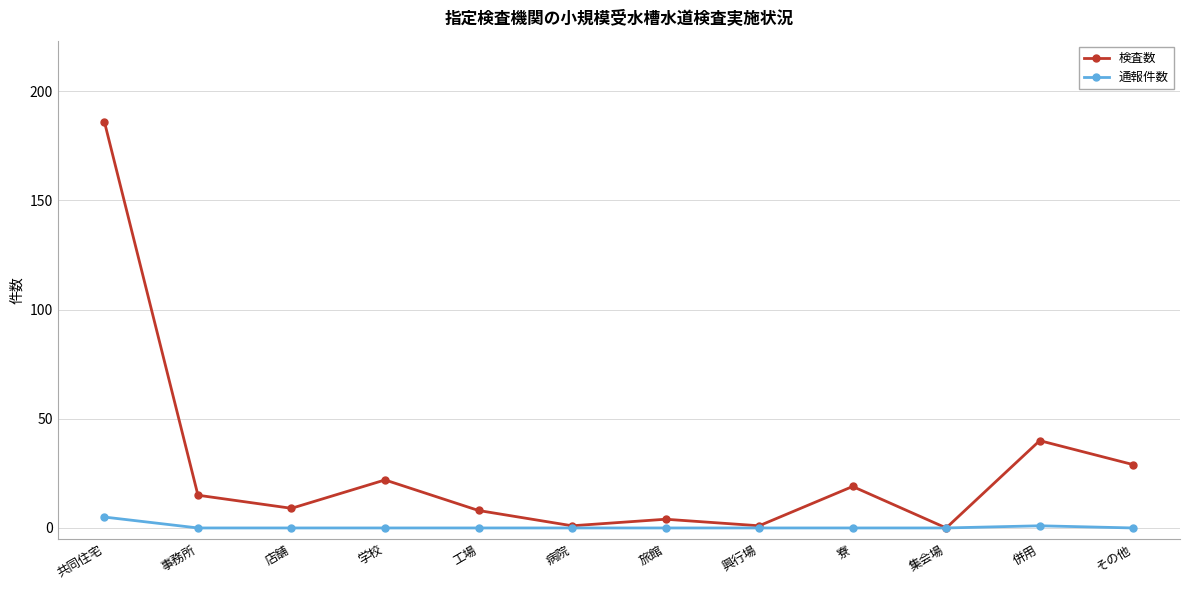

Count the number of data series in this chart.

2